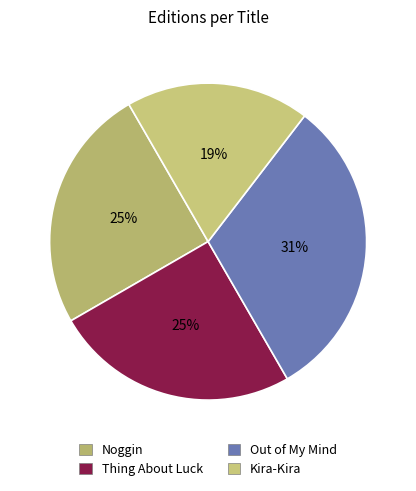

To the nearest percent, what percentage of the pie is Thing About Luck?

25%